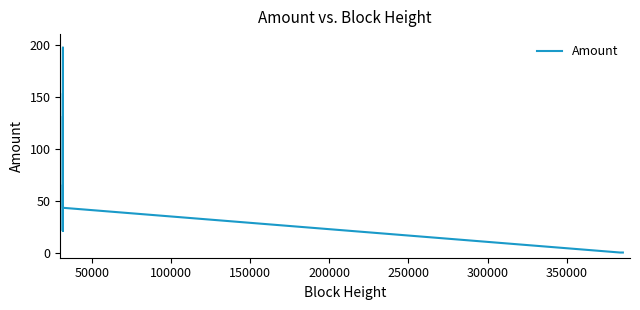

Reading right to left, what are all the values shown in this chart?

0.0	0.0	0.0	0.0	0.0	43.0	131.0	65.0	153.0	43.0	21.0	65.0	21.0	21.0	65.0	21.0	197.0	21.0	21.0	21.0